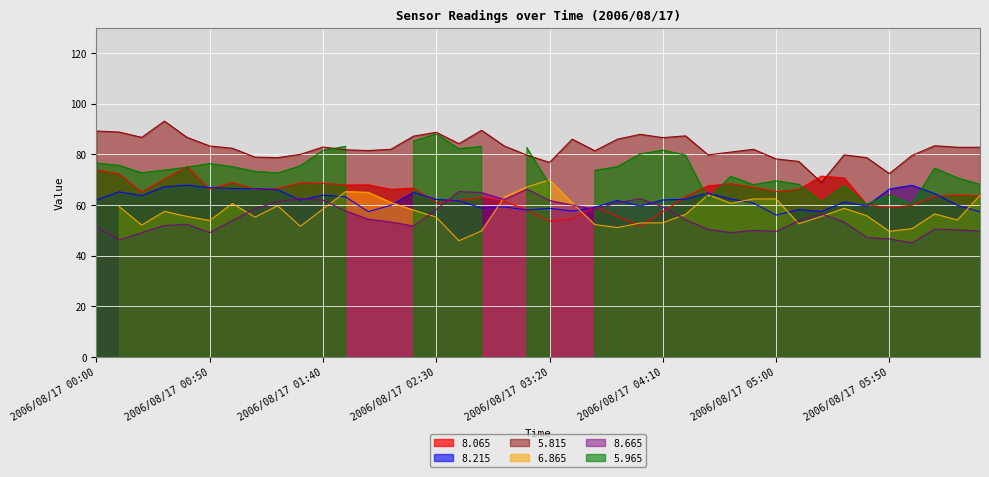

True or false: 8.665 and 5.815 cross at least once.

False